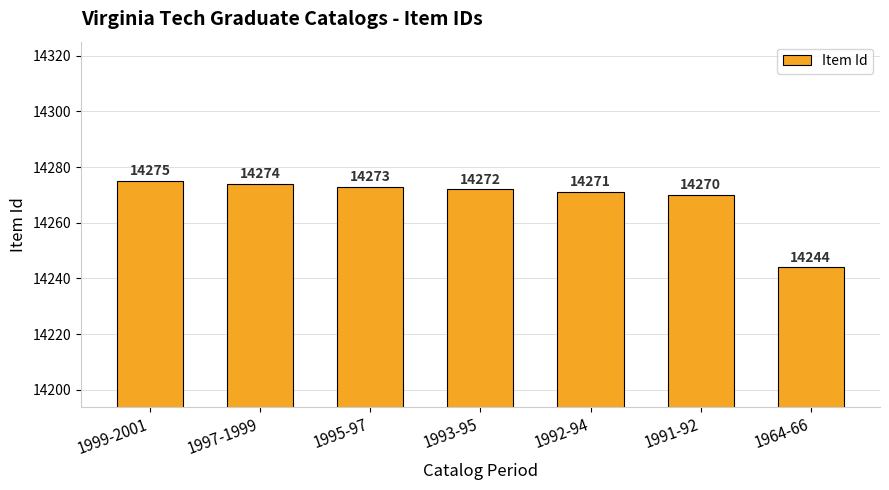

At which category does the chart reach its minimum across all series?

1964-66